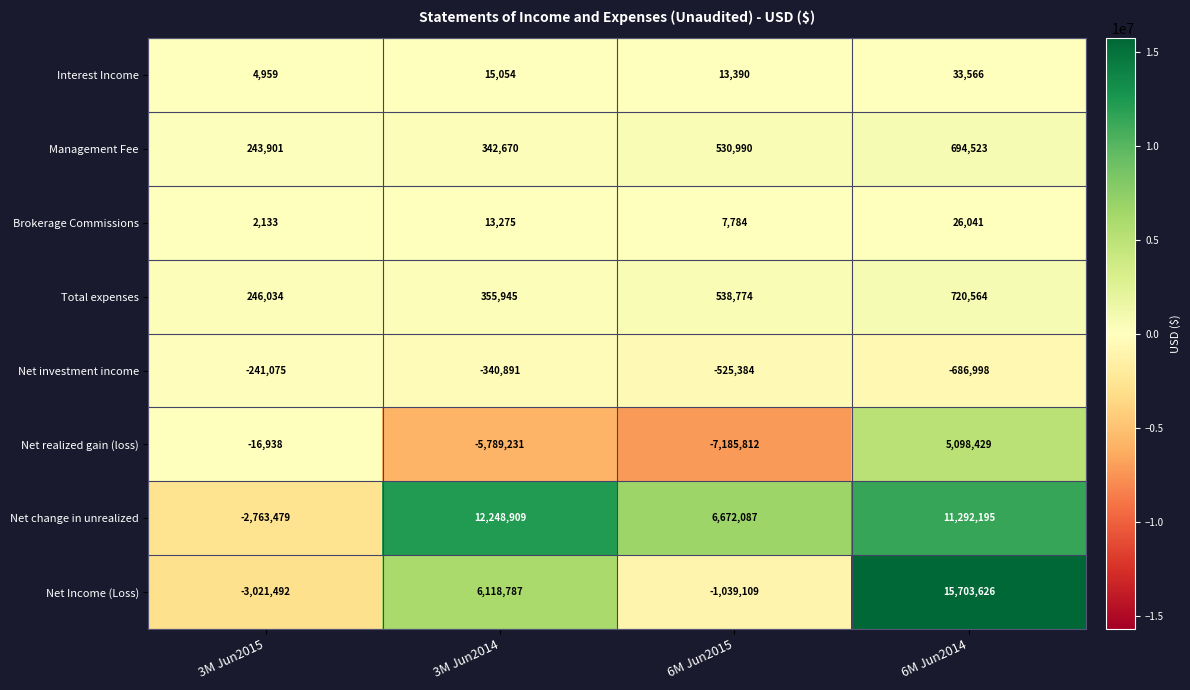

What is the smallest value displayed?

-7185812